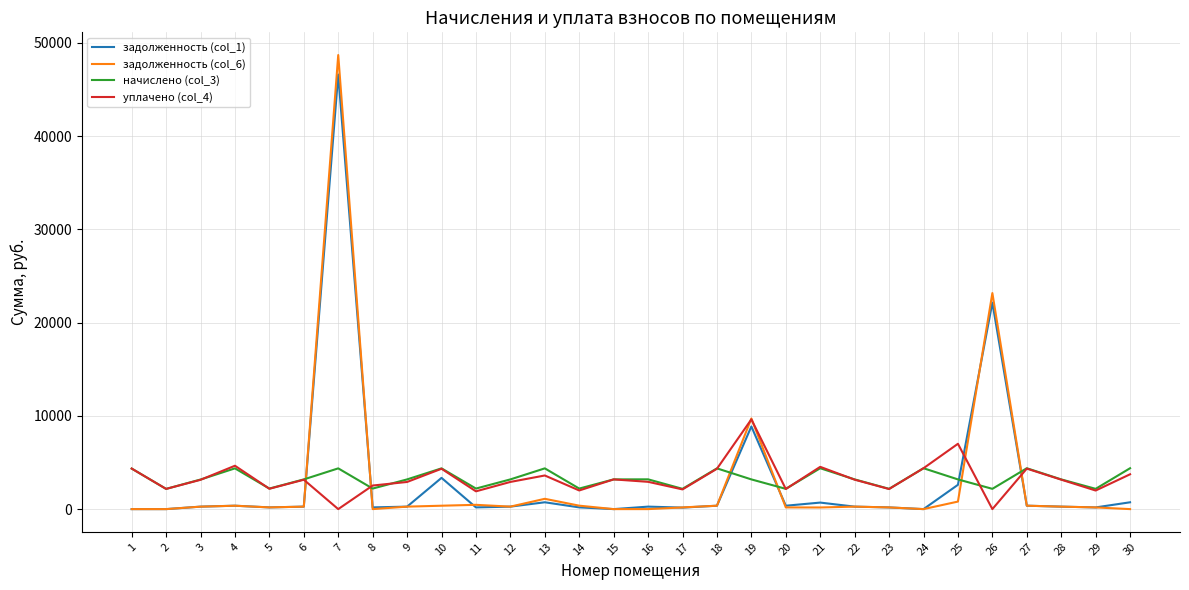

What are all the series names shown in the legend?

задолженность (col_1), задолженность (col_6), начислено (col_3), уплачено (col_4)